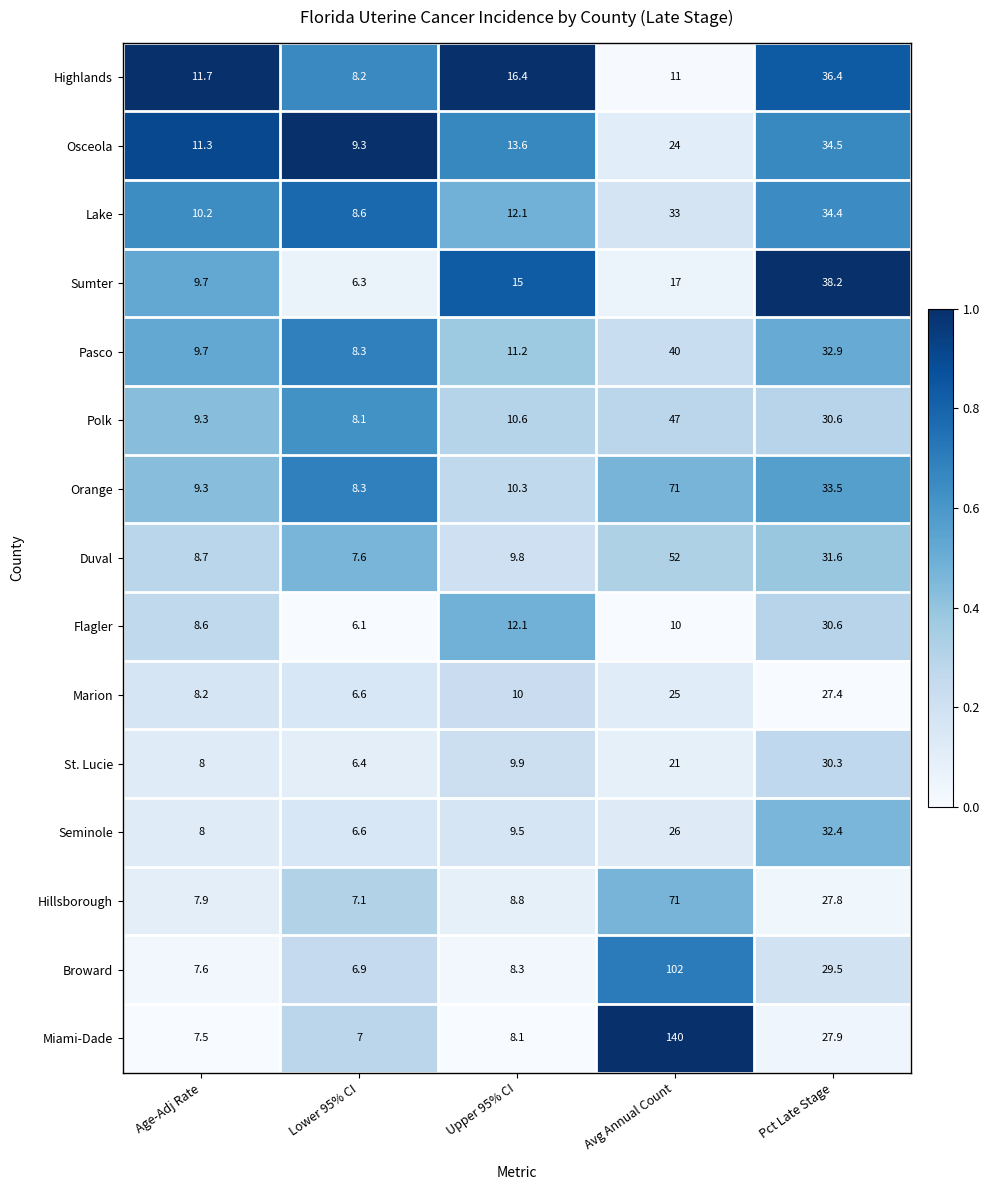

How many categories are shown in the chart?

5